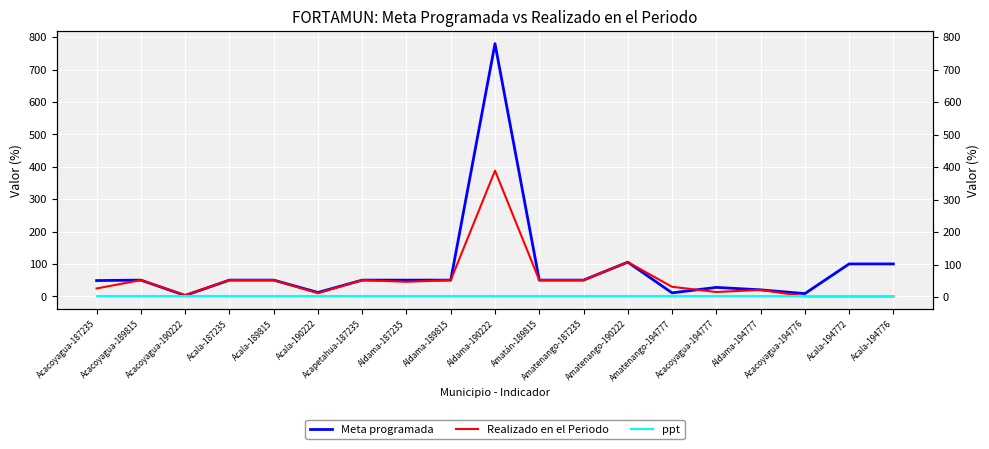

Does the chart display data point markers on the line(s)?

No